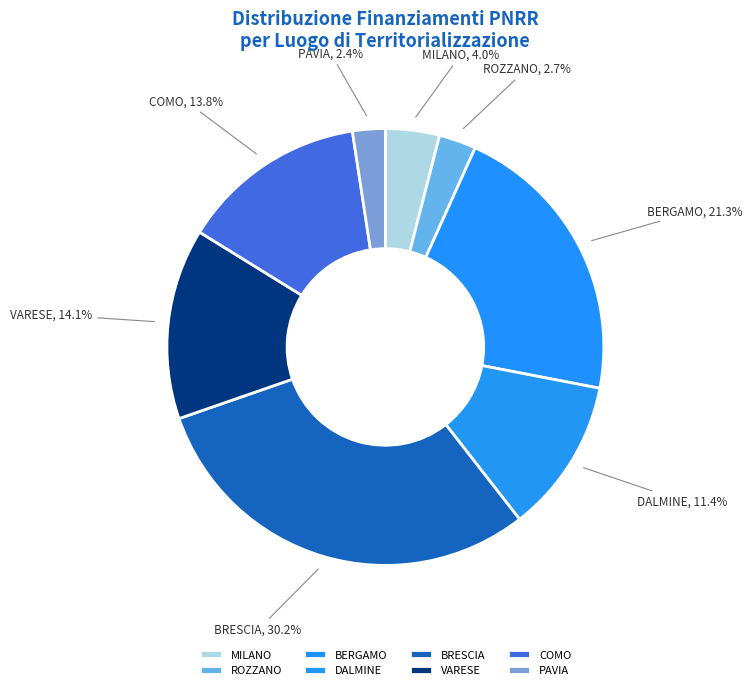

Combined, do DALMINE and MILANO account for over 50%?

No